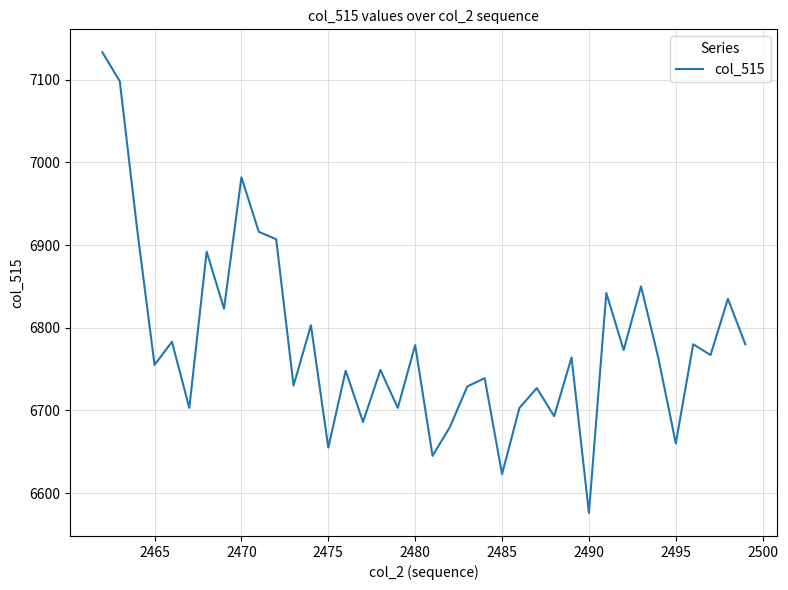

What is the minimum value shown in the chart?

6576